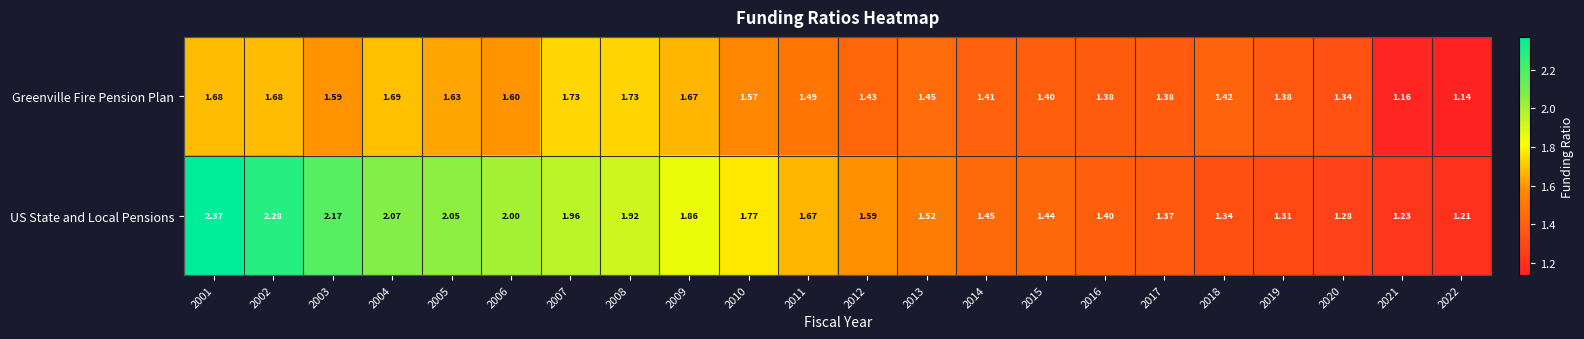

Which series changed the most between 2010 and 2015?

US State and Local Pensions